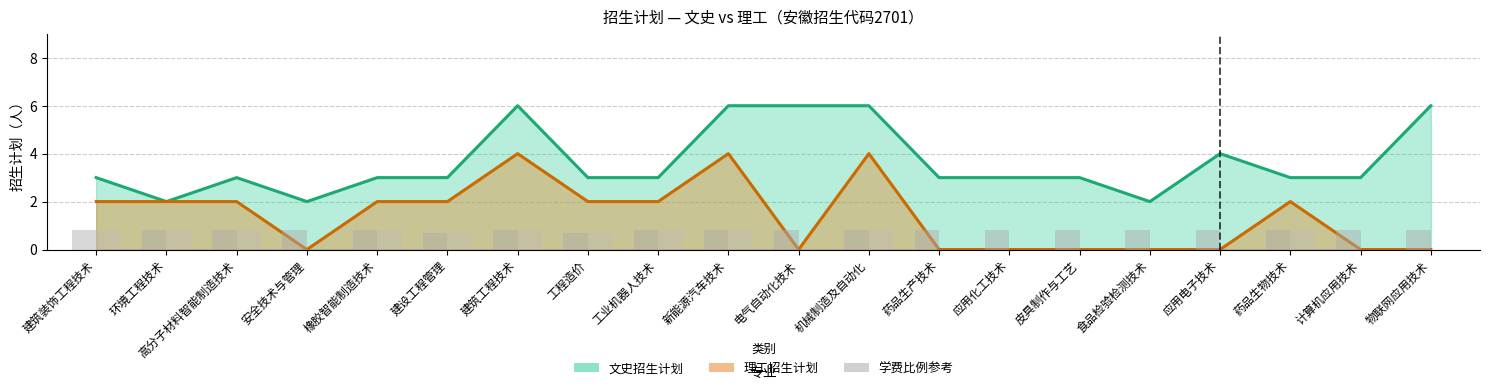

At which label does 学费(理工) reach its peak?

建筑装饰工程技术